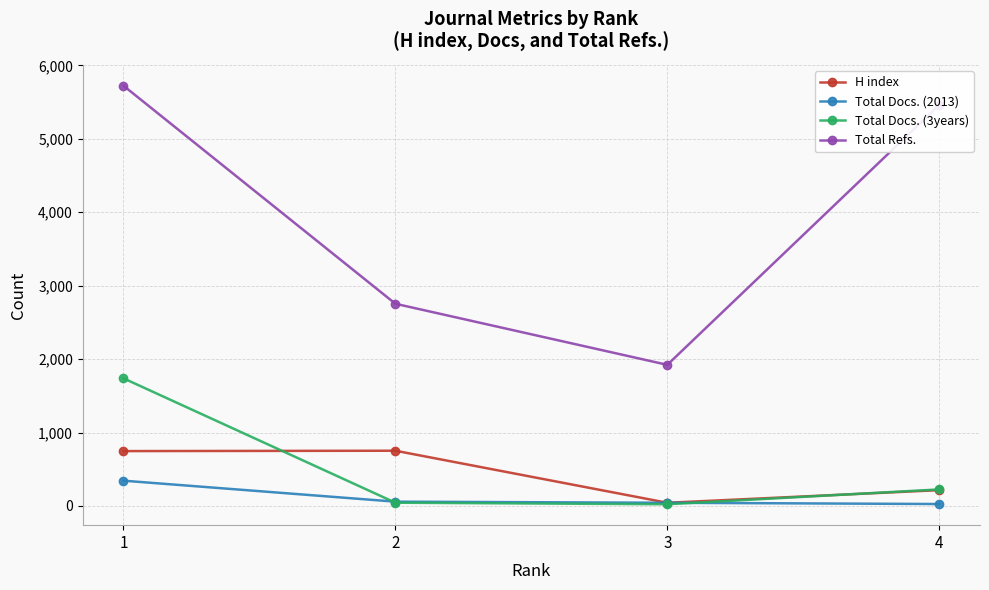

Between 1 and 3, which series saw the biggest shift?

Total Refs.